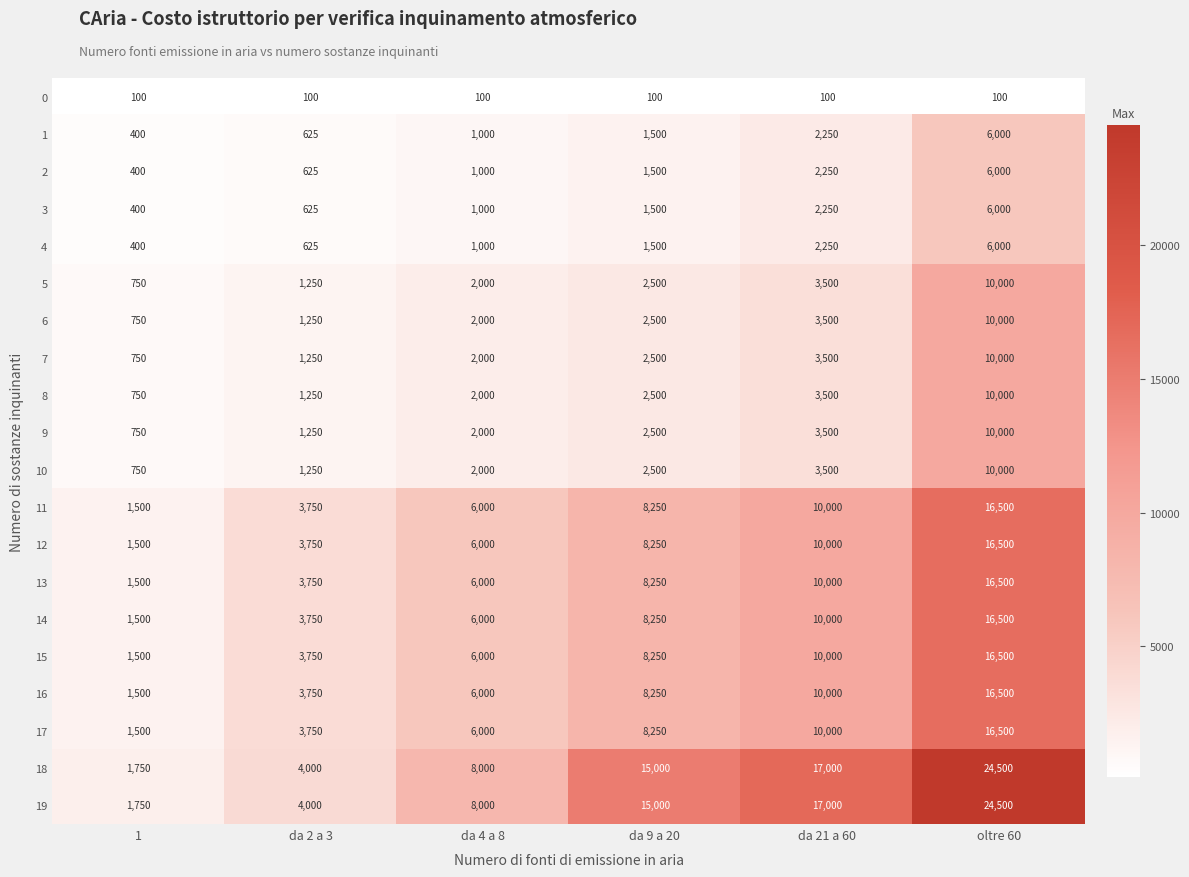

What is the sum of the 17 values at da 2 a 3 and da 4 a 8?

9750